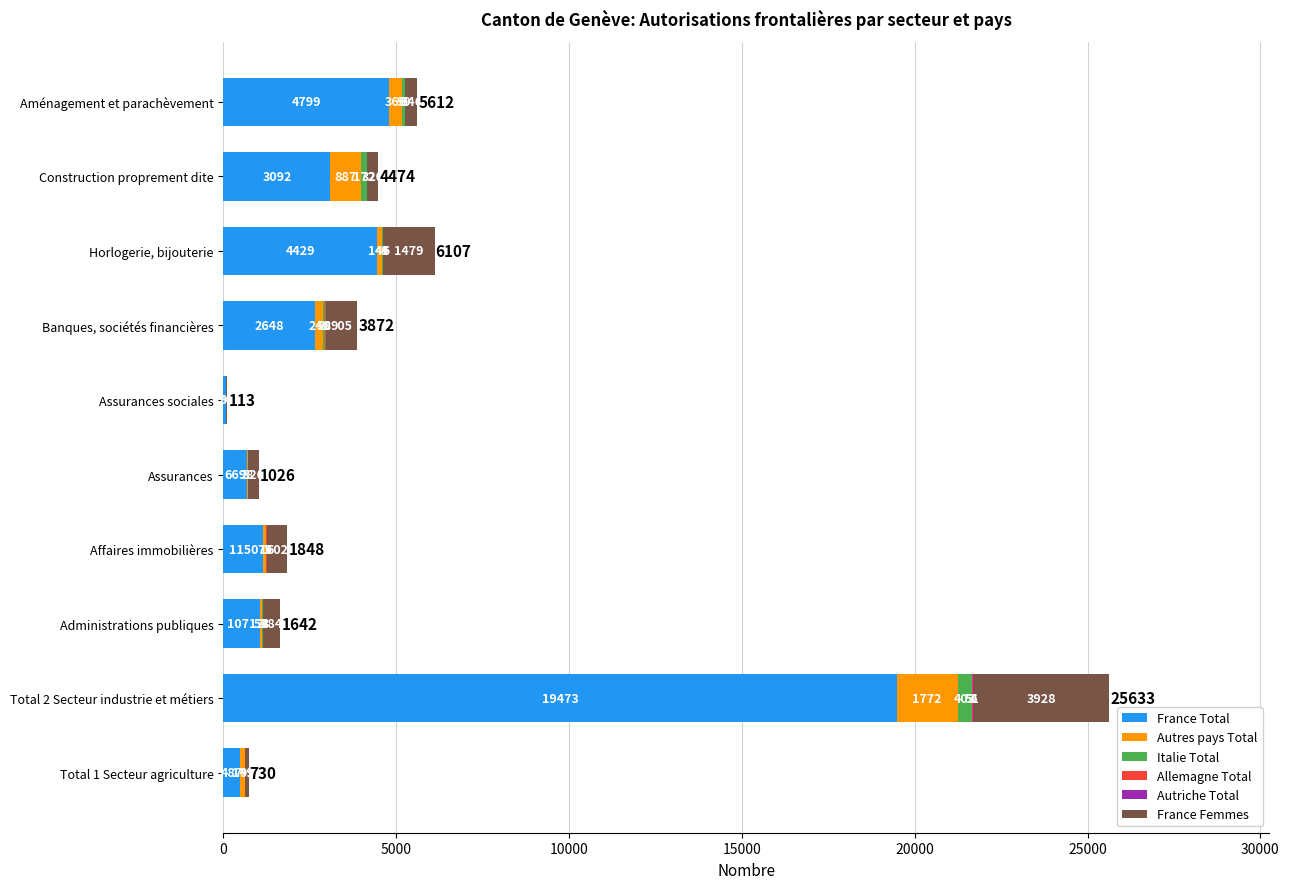

What is the total value across all series at Assurances sociales?

113